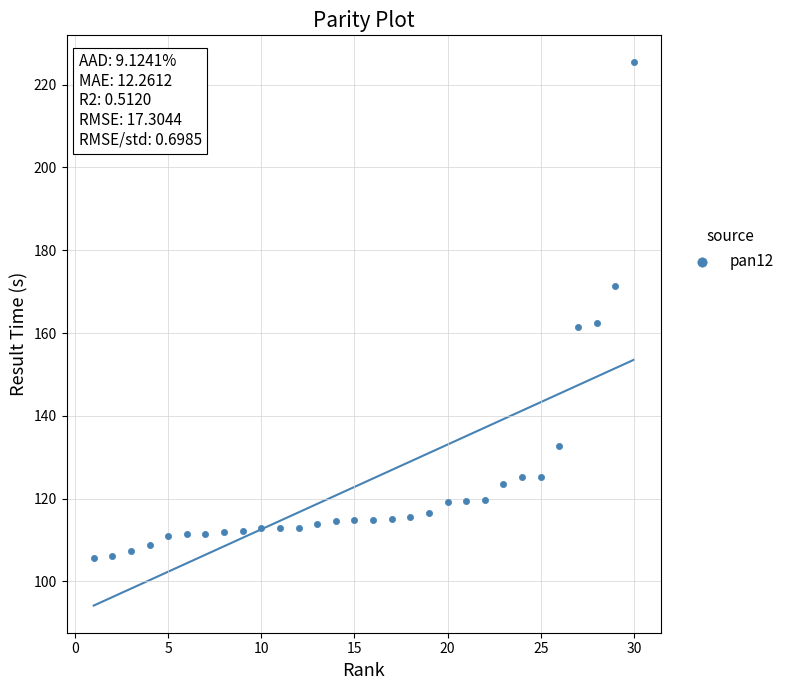

What is the range of Y values (max minus min)?

119.7